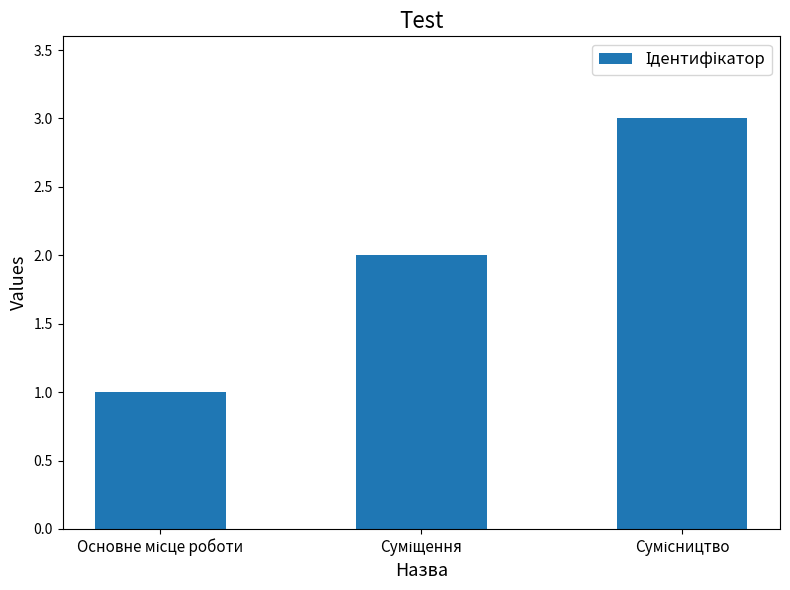

What is the maximum value shown in the chart?

3